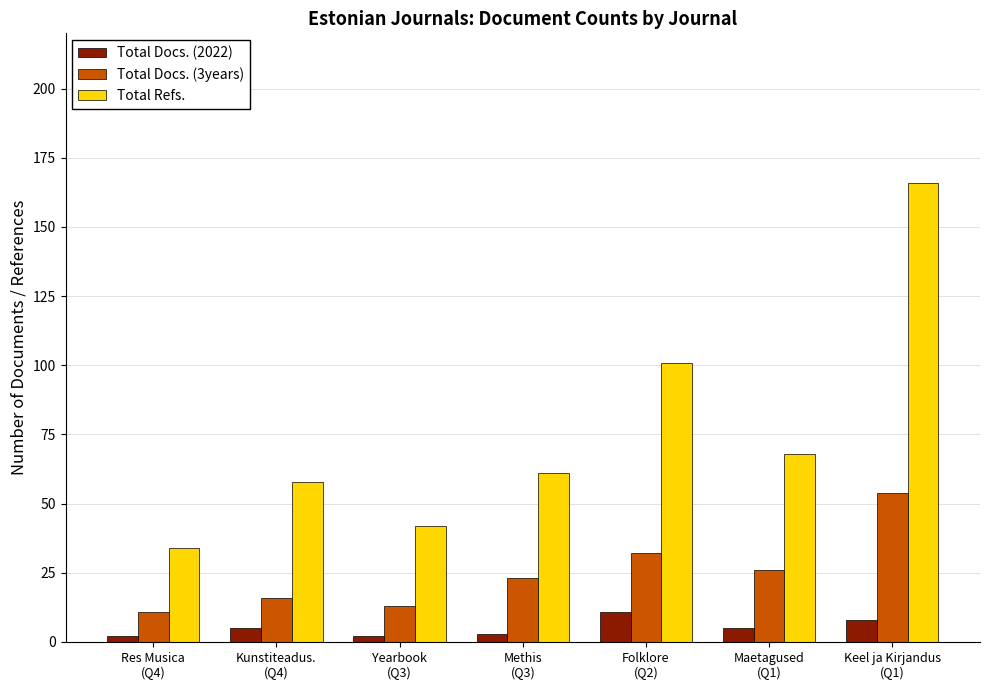

What are all the series names shown in the legend?

Total Docs. (2022), Total Docs. (3years), Total Refs.